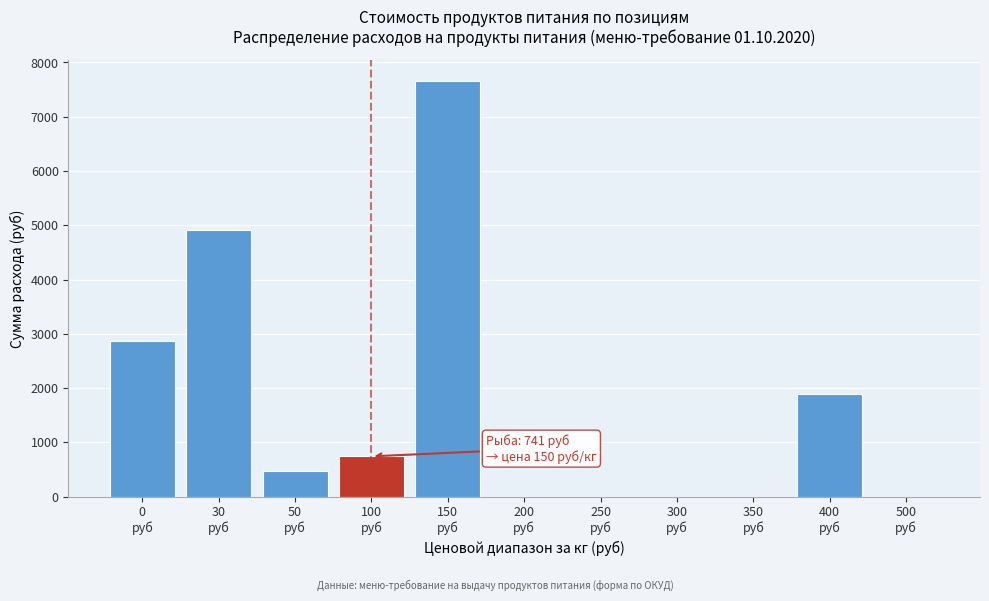

What is the maximum value shown in the chart?

7661.7